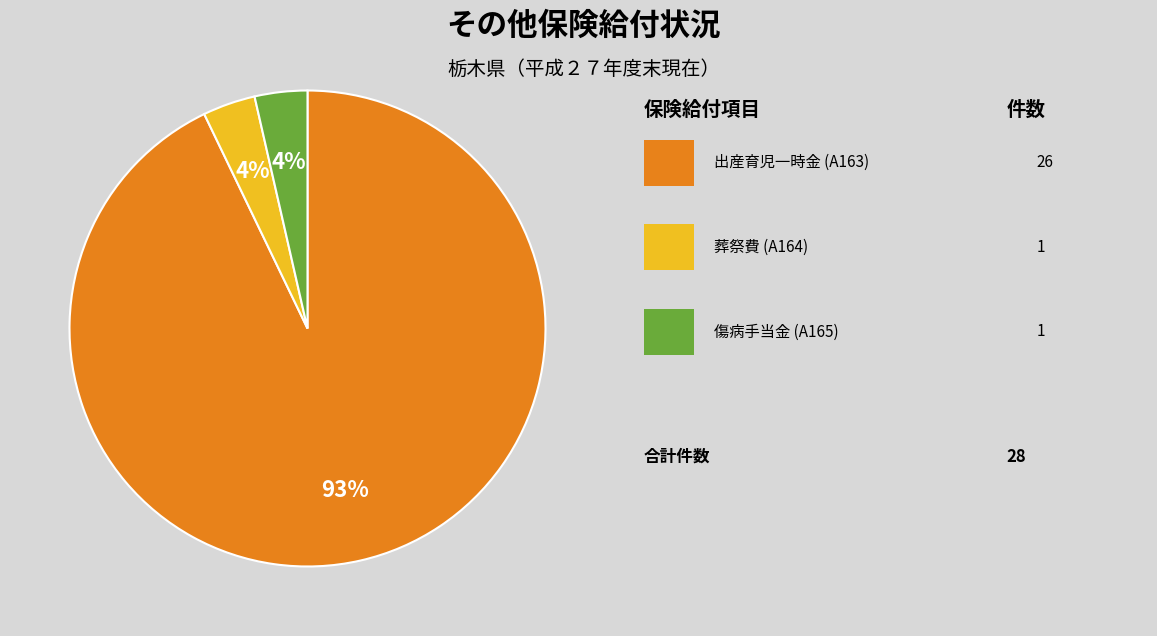

Is there any slice that represents more than half of the pie?

Yes